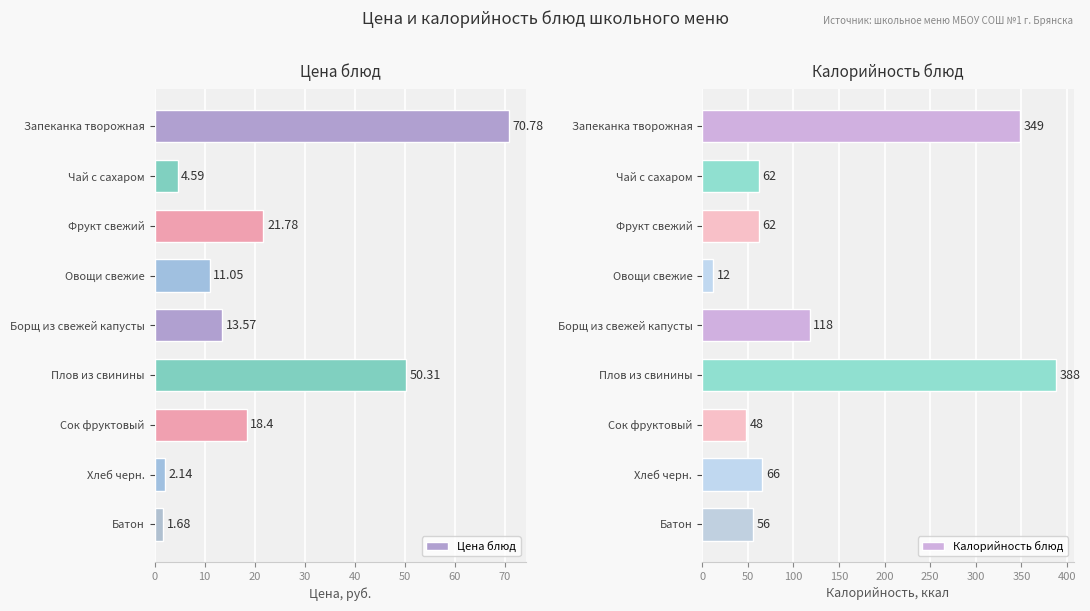

Reading left to right, extract all data points from this chart.

Цена блюд: 70.8	4.6	21.8	11.1	13.6	50.3	18.4	2.1	1.7
Калорийность блюд: 349.0	62.0	62.0	12.0	118.0	388.0	48.0	66.0	56.0